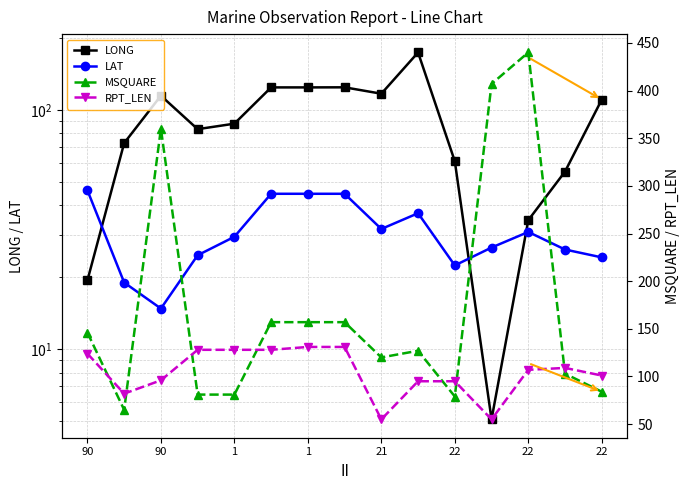

The LONG series shows 288.6 at 9. True or false?

False